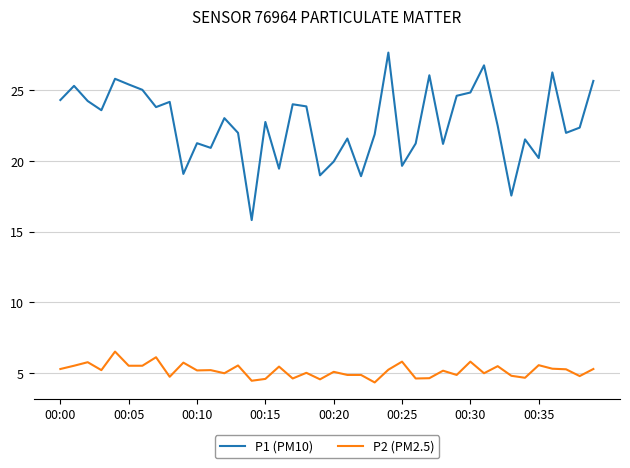

Which series has the largest range (max minus min)?

P1 (PM10)